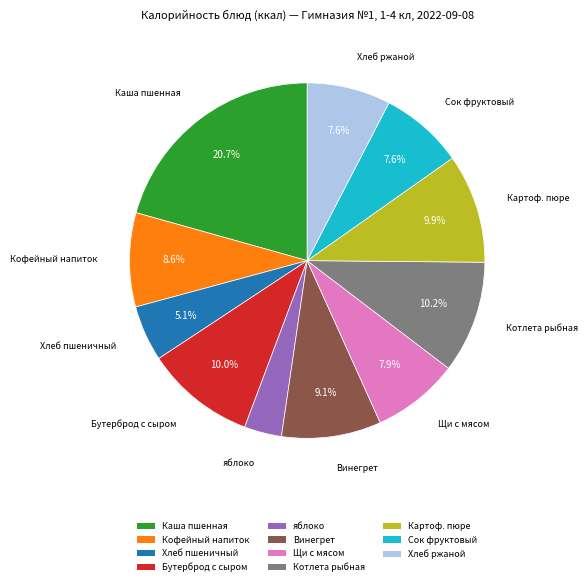

Which category has the biggest portion of the pie?

Каша пшенная